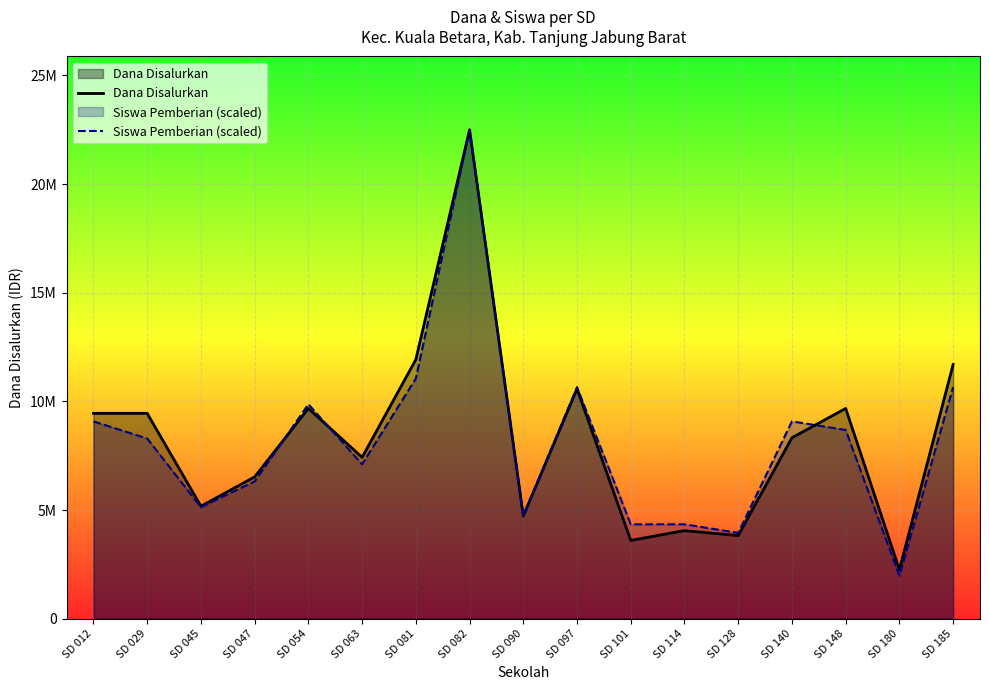

True or false: Dana Disalurkan has more than 1 points higher than both neighbors.

True